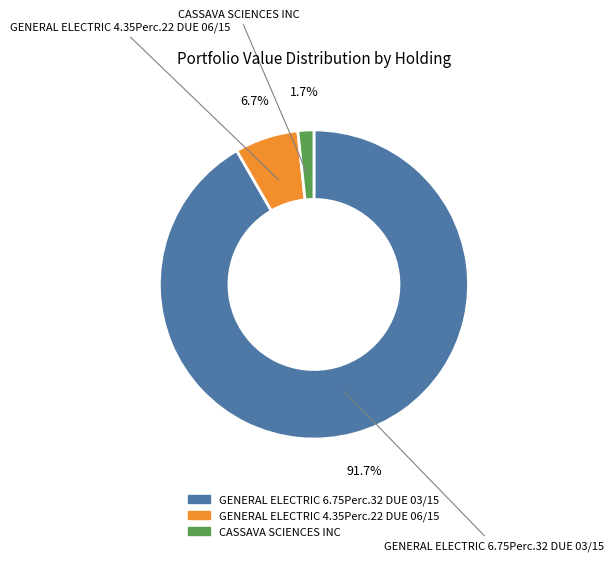

Does GENERAL ELECTRIC 6.75Perc.32 DUE 03/15 represent more than half of the total?

Yes